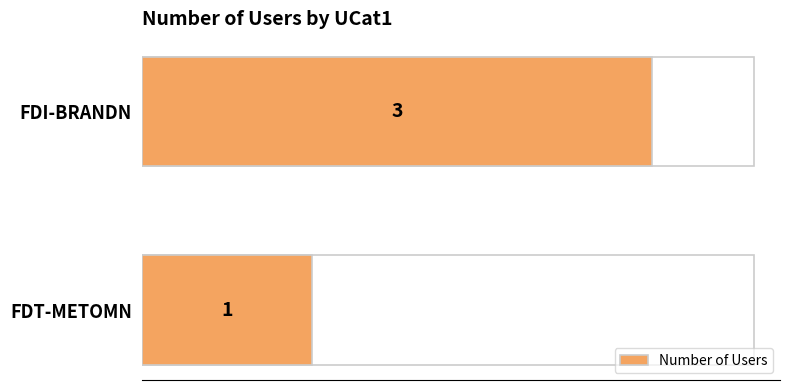

How many data points are less than 3?

1